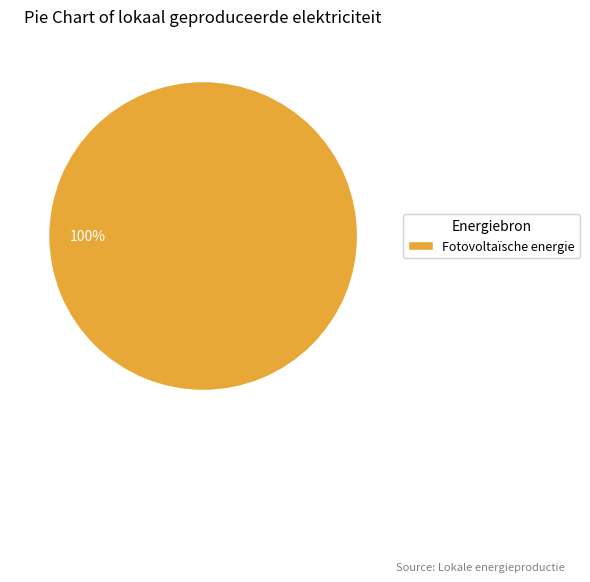

To the nearest percent, what portion does Fotovoltaïsche energie represent?

100%